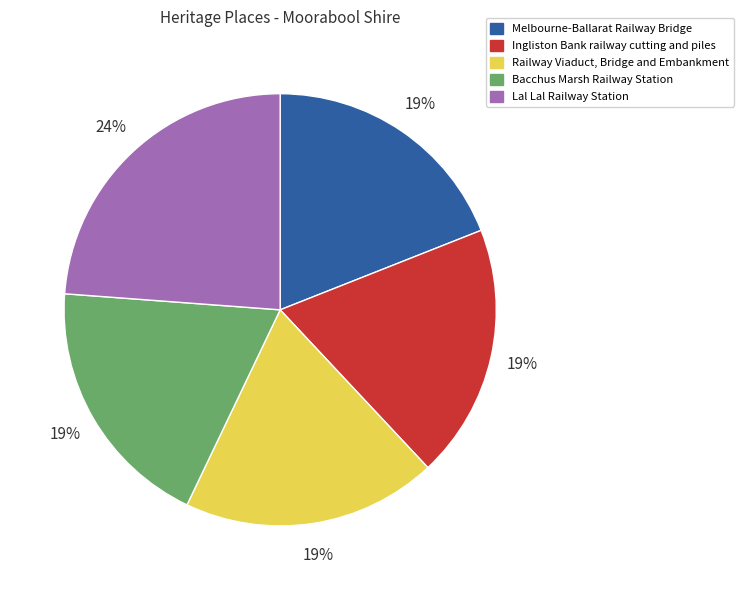

To the nearest percent, what is the difference between the largest and smallest slice percentages?

5%